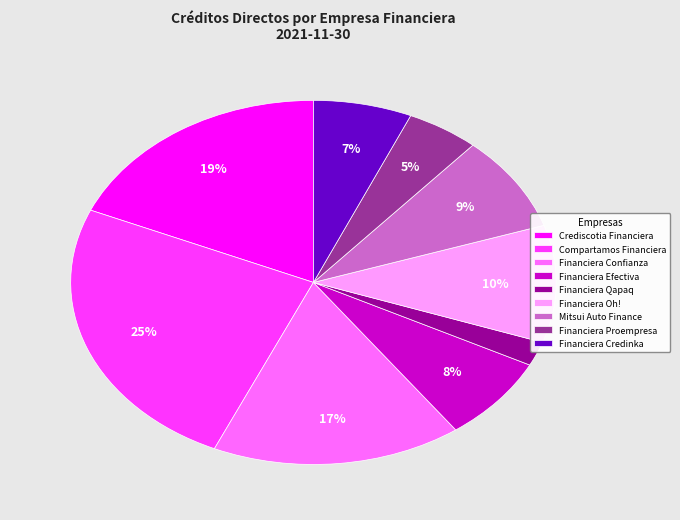

Count the number of slices in the pie.

9